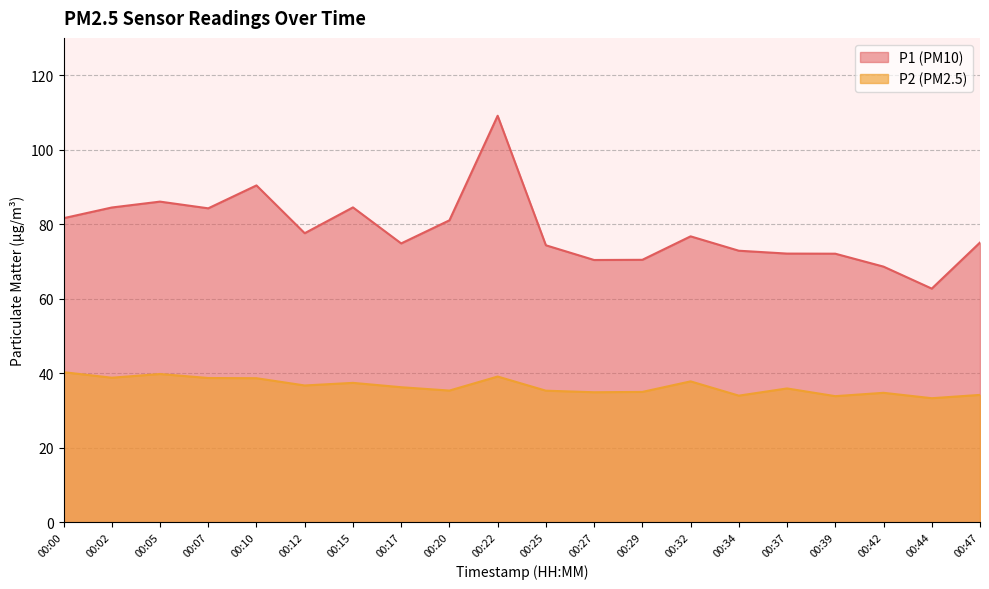

What is the sum of the P2 values at 00:29 and 00:44?

68.2